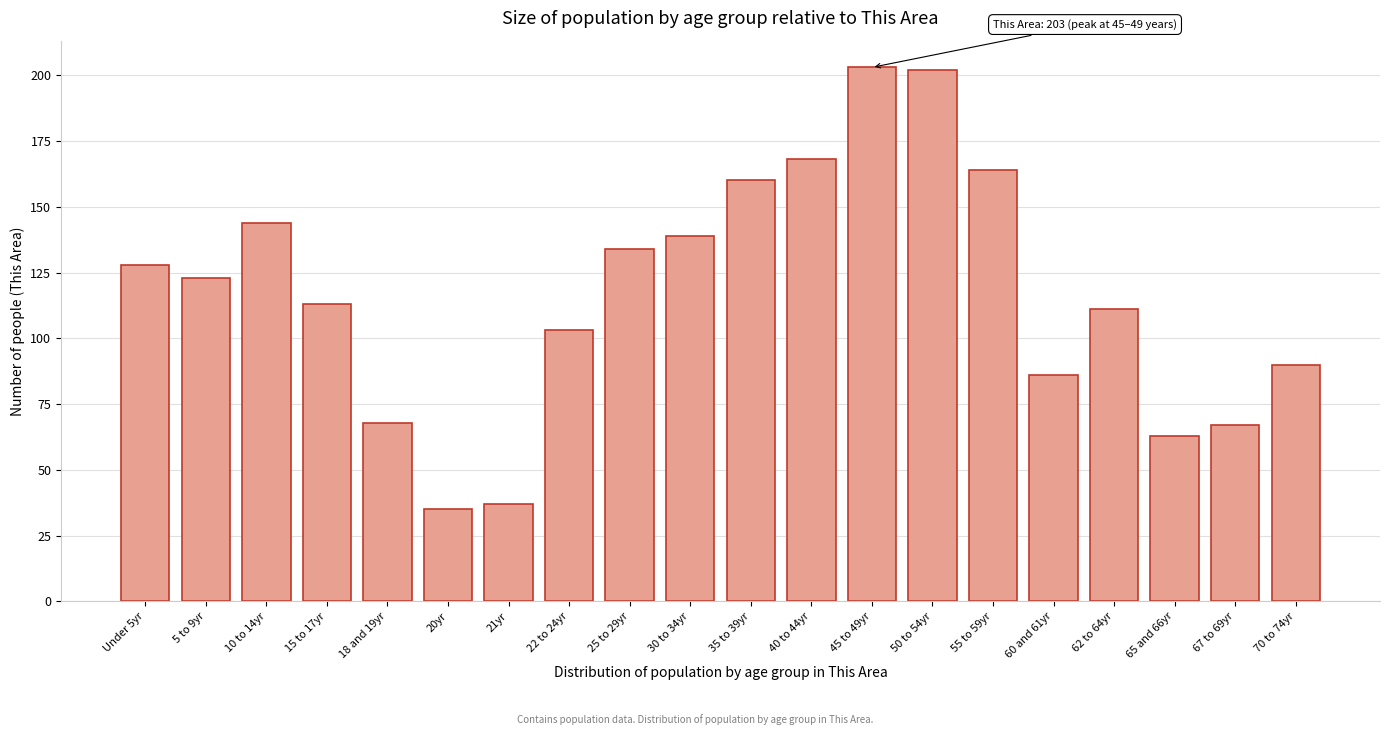

Reading left to right, what are all the values shown in this chart?

Under 5yr=128	5 to 9yr=123	10 to 14yr=144	15 to 17yr=113	18 and 19yr=68	20yr=35	21yr=37	22 to 24yr=103	25 to 29yr=134	30 to 34yr=139	35 to 39yr=160	40 to 44yr=168	45 to 49yr=203	50 to 54yr=202	55 to 59yr=164	60 and 61yr=86	62 to 64yr=111	65 and 66yr=63	67 to 69yr=67	70 to 74yr=90